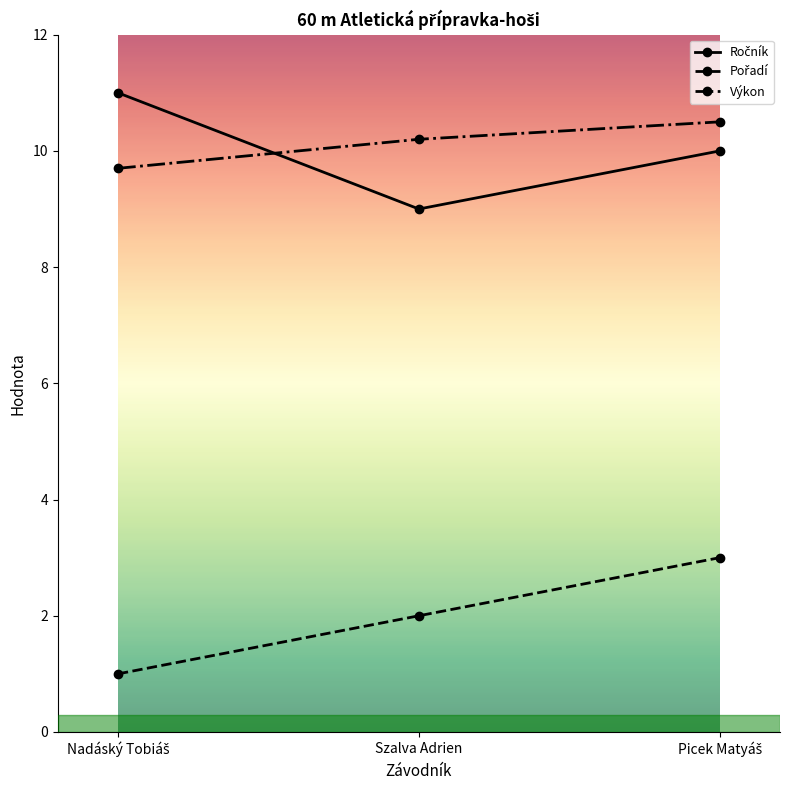

What is the difference between the highest and lowest values at Szalva Adrien?

8.2